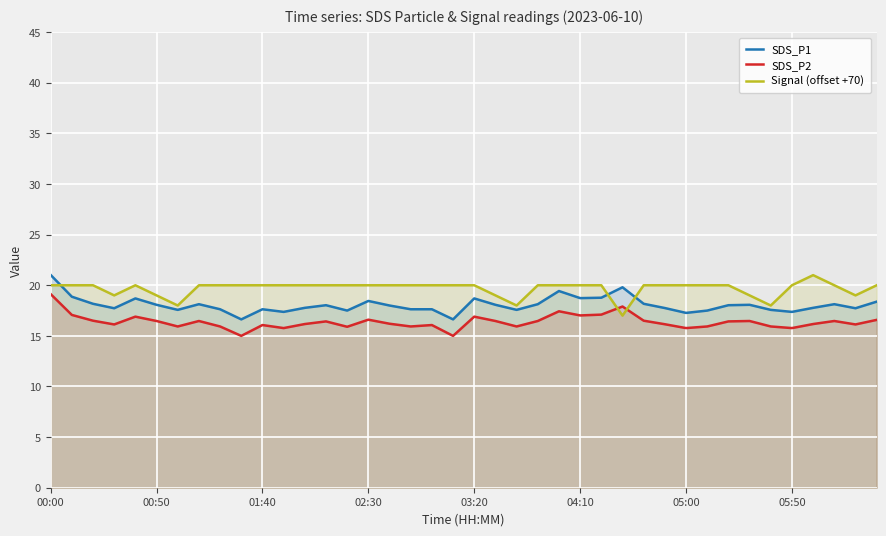

Which series changed the most between 18 and 21?

Signal (offset +70)